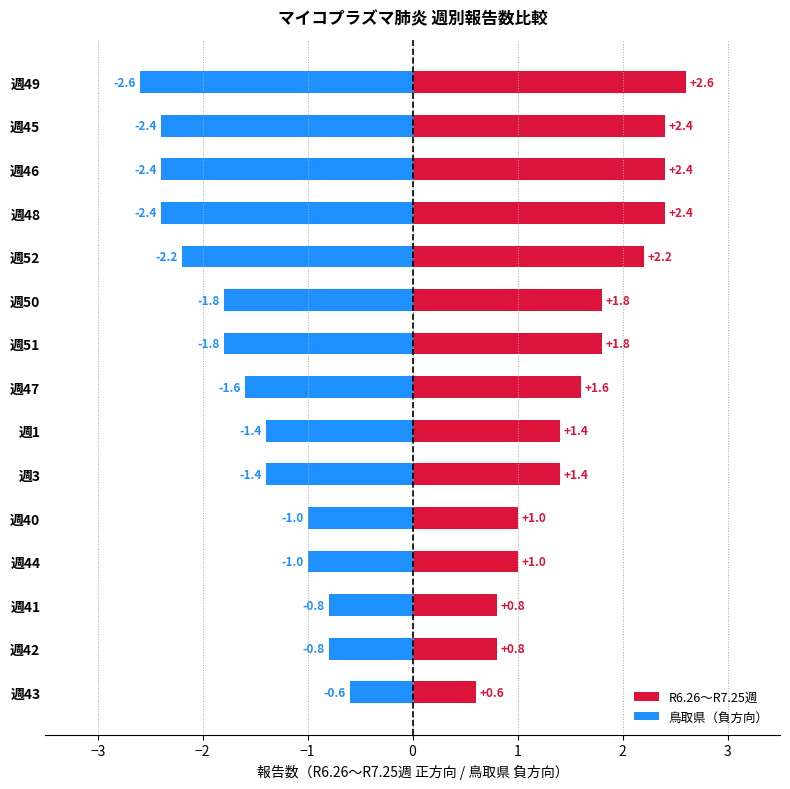

What is the label of the 12th bar from the right?

週44